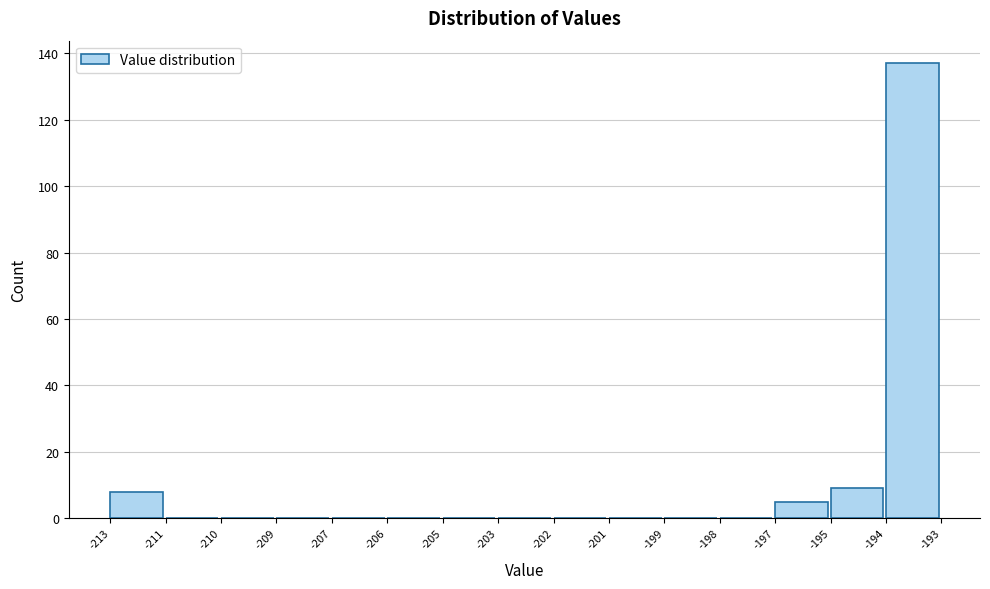

Reading right to left, extract all data points from this chart.

-194=137	-195=9	-197=5	-198=0	-199=0	-201=0	-202=0	-203=0	-205=0	-206=0	-207=0	-209=0	-210=0	-211=0	-213=8